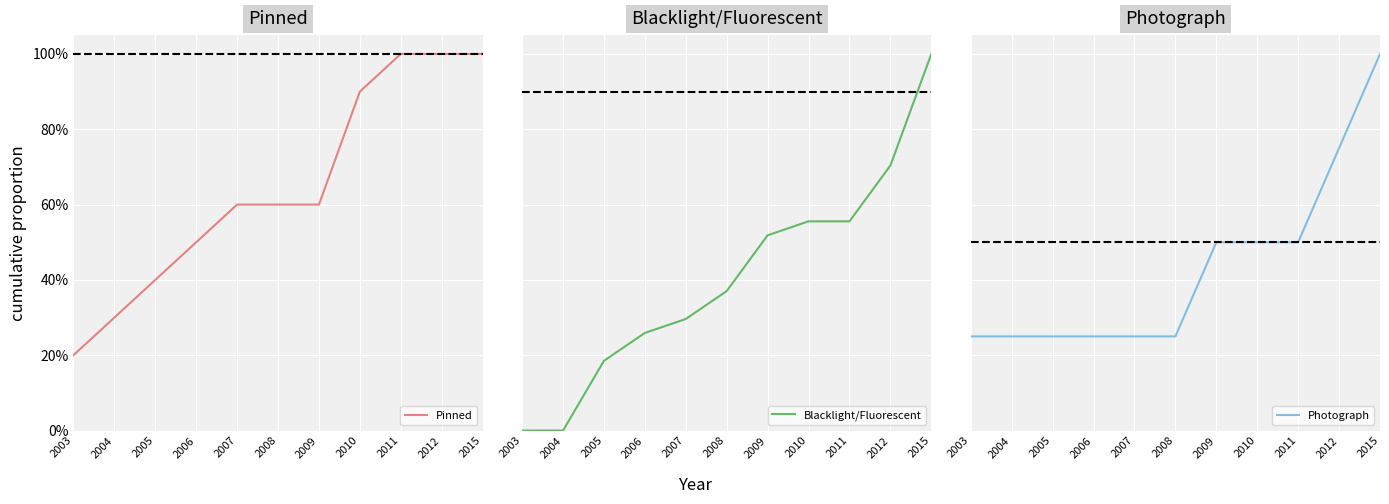

True or false: Pinned has a value of 0.9 at 2008.

False